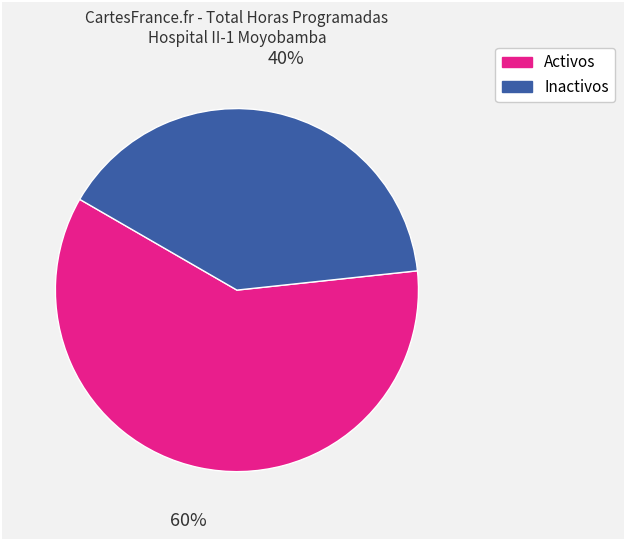

To the nearest percent, what is the difference between the largest and smallest slice percentages?

20%